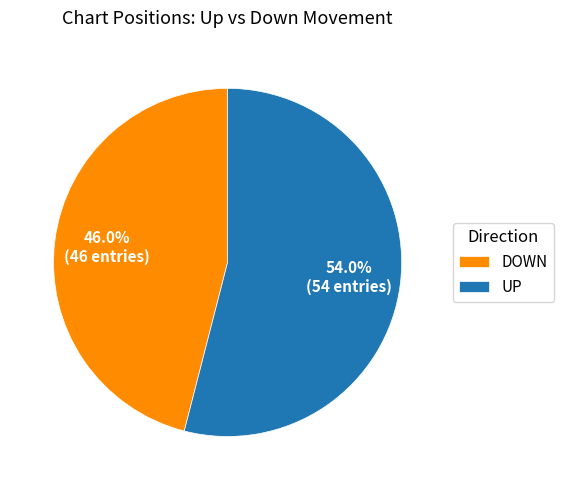

Does UP represent more than half of the total?

Yes